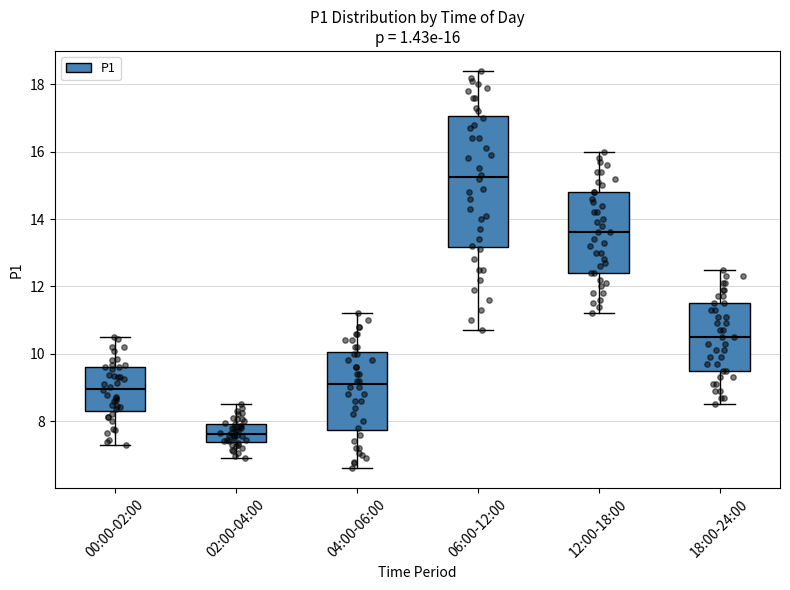

Which box's median line is the lowest?

02:00-04:00